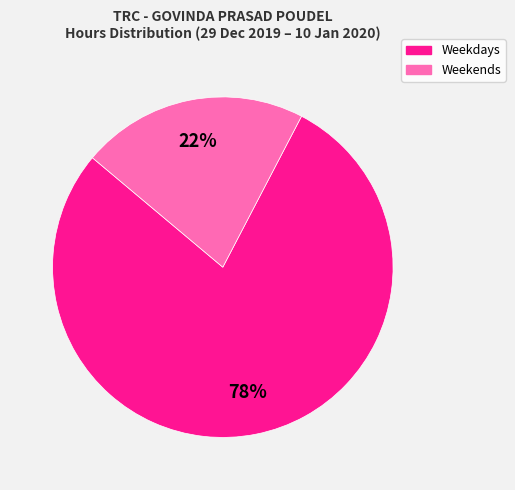

Does any single category account for the majority?

Yes